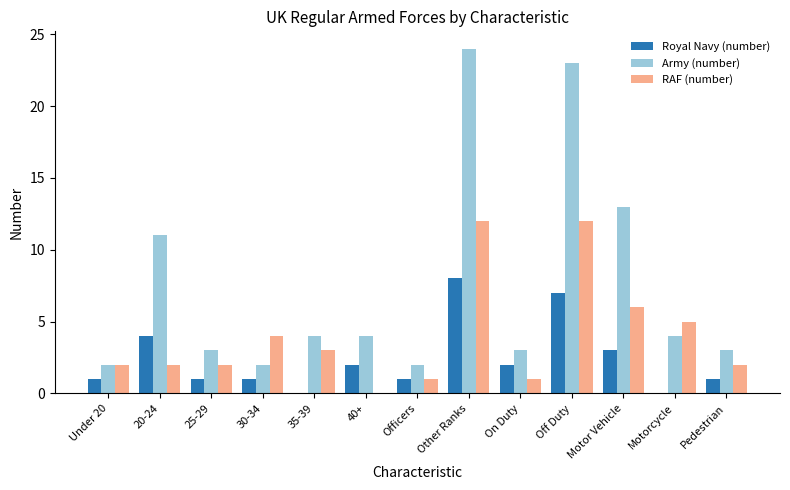

Is it true that Army (number) equals 4 at On Duty?

False